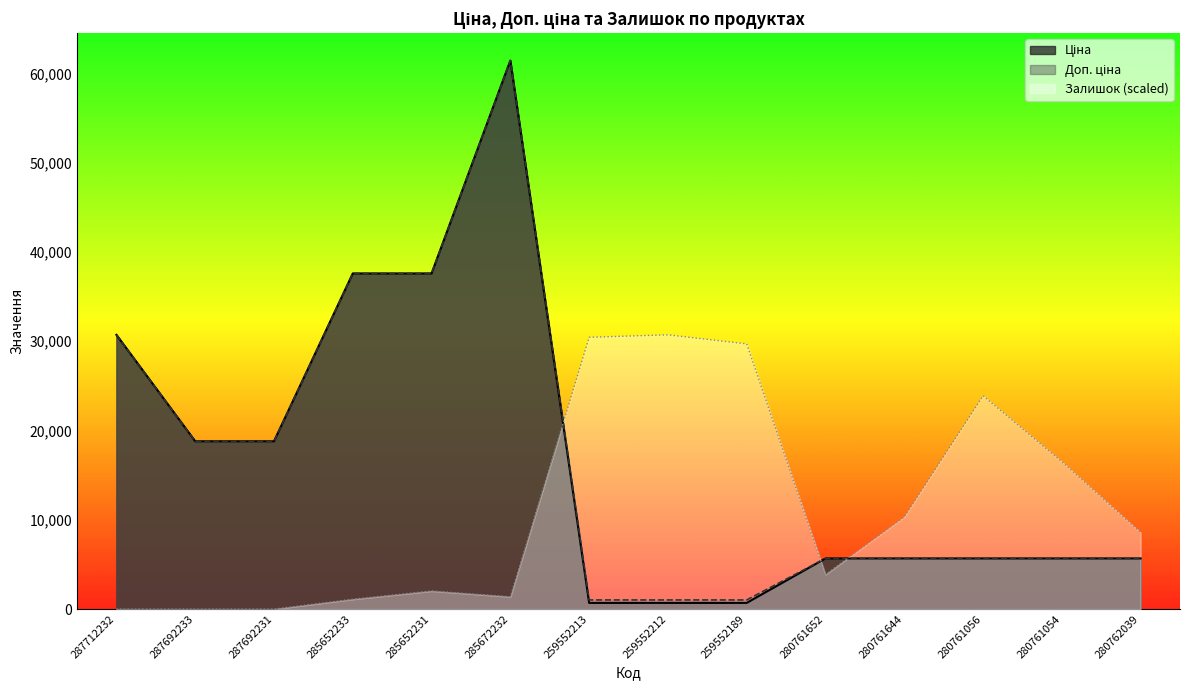

Rank the series by their maximum value, from highest to lowest.

Ціна, Доп. ціна, Залишок